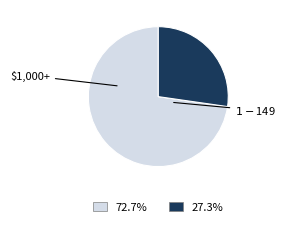

Is there any slice that represents more than half of the pie?

Yes